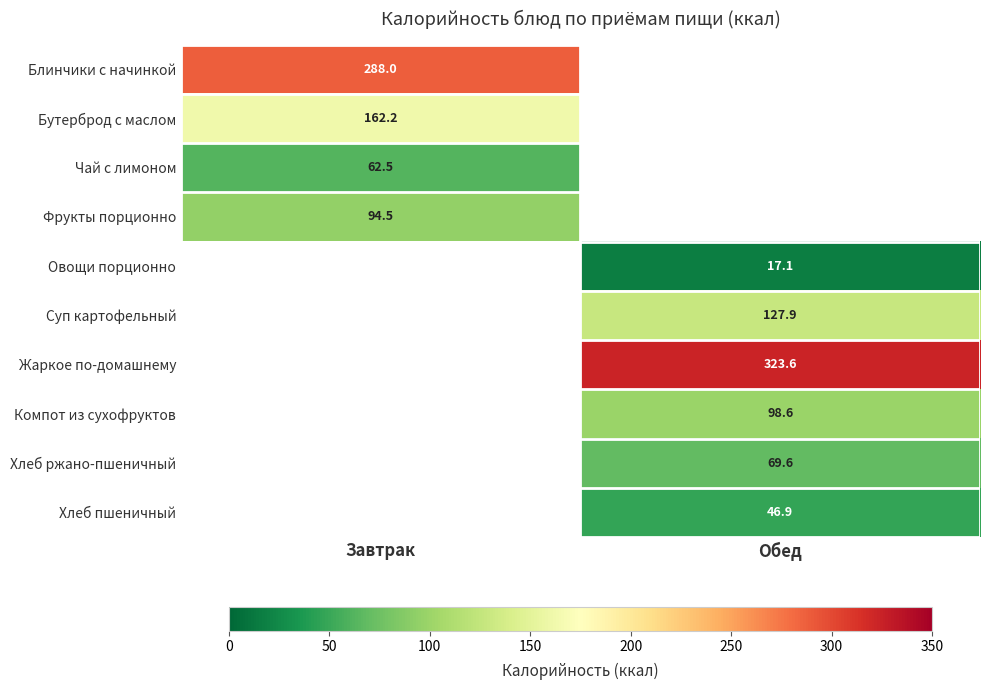

At how many categories does at least one series exceed 146?

2